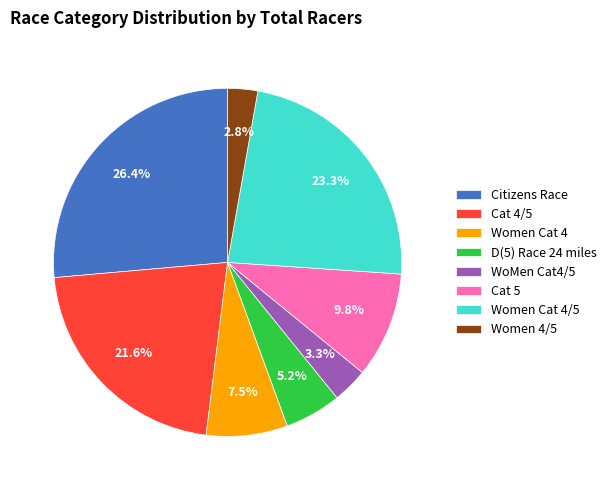

What is the ratio of the value at Women Cat 4/5 to the value at Women Cat 4?

3.1